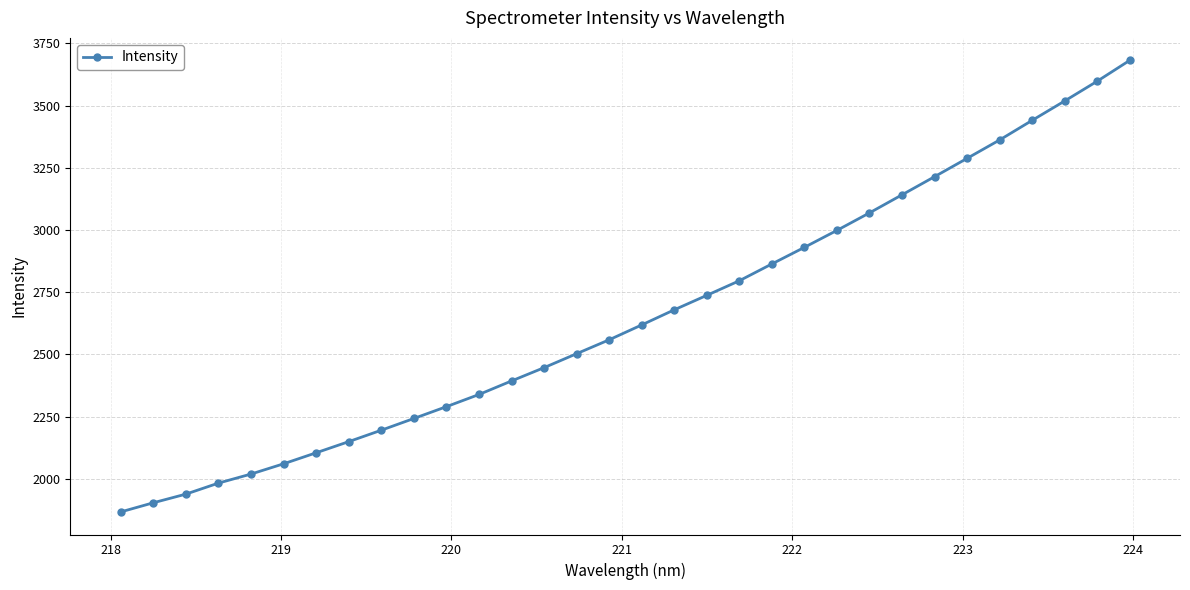

What is the difference between the maximum and minimum values?

1815.3